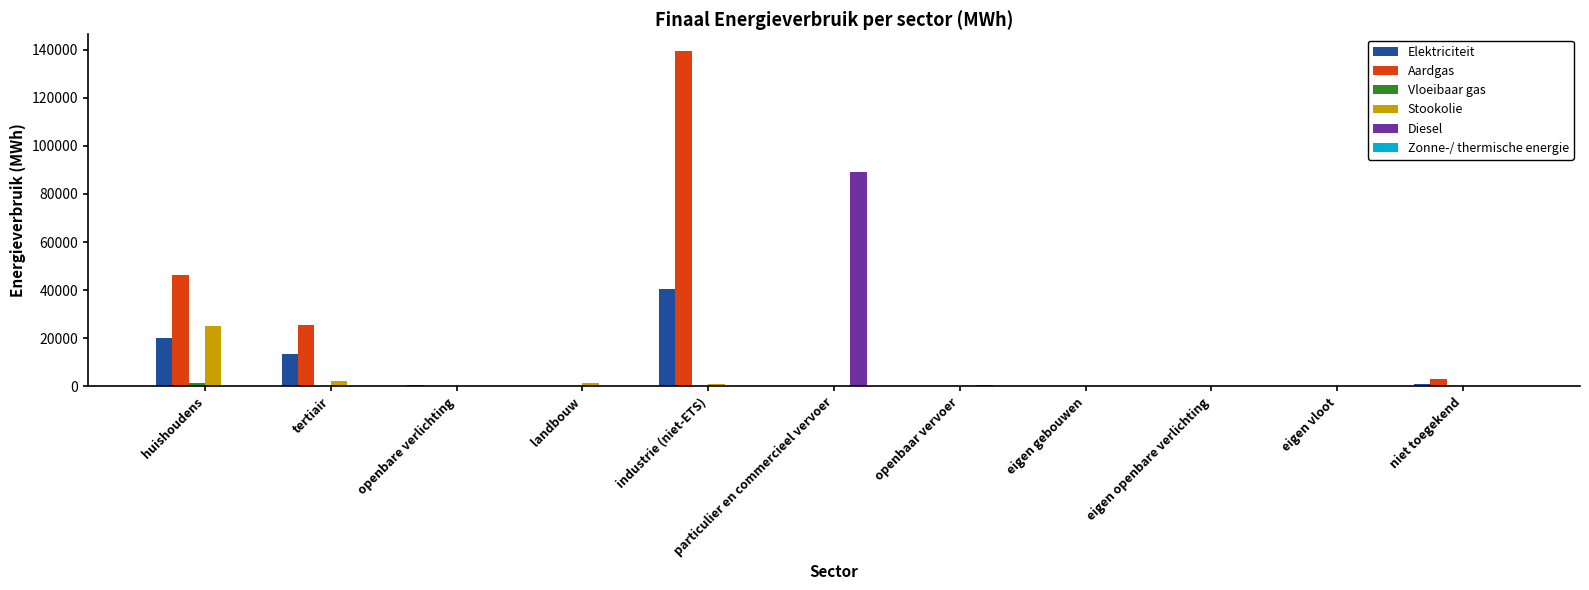

Which series has the largest total across all categories?

Aardgas